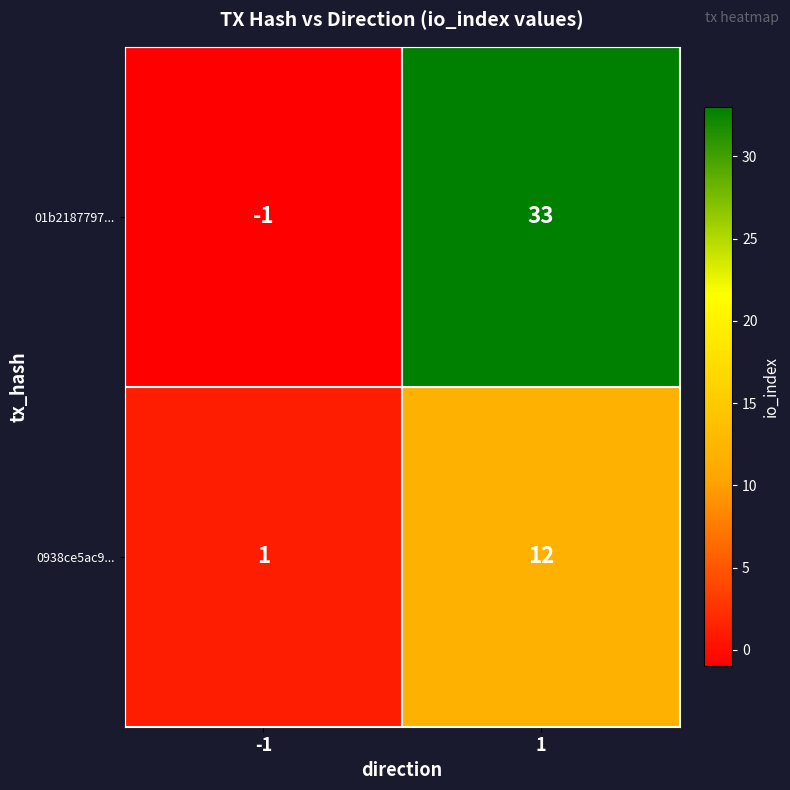

What is the difference between the 0938ce5ac9... values at -1 and 1?

11